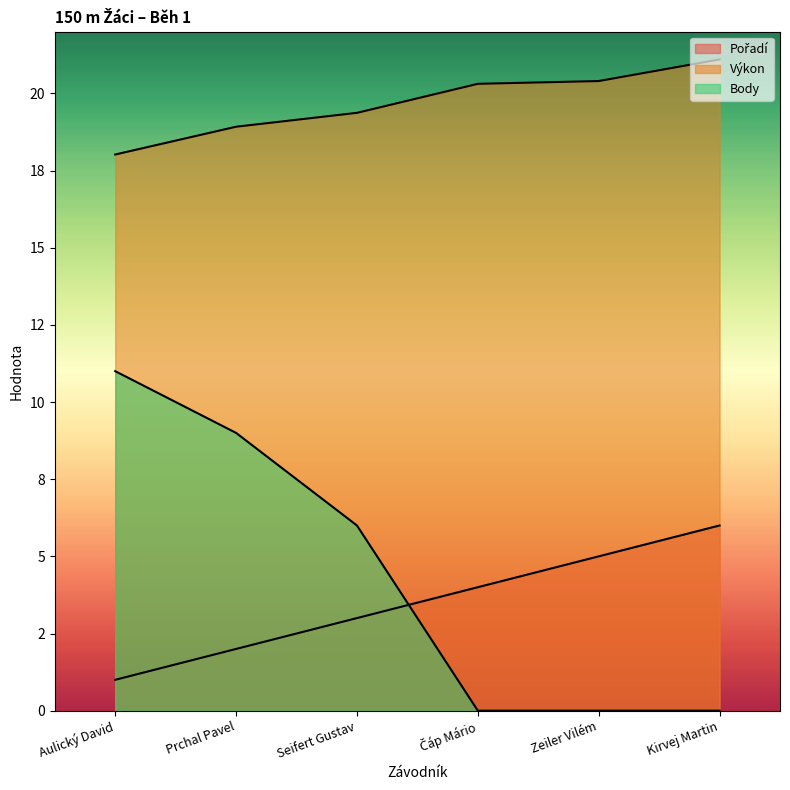

True or false: Výkon and Body intersect in this chart.

False